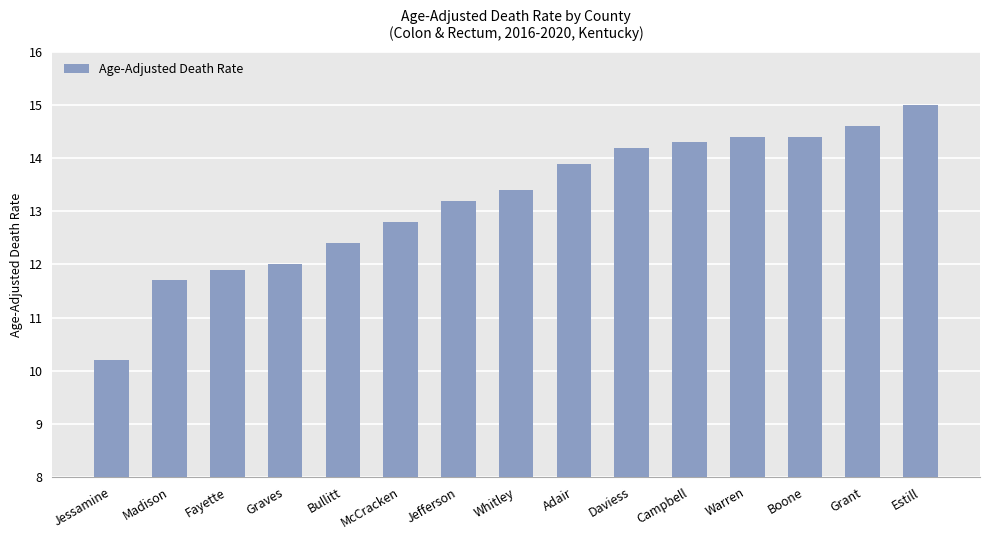

Reading left to right, transcribe all the data shown in this chart.

10.2	11.7	11.9	12.0	12.4	12.8	13.2	13.4	13.9	14.2	14.3	14.4	14.4	14.6	15.0